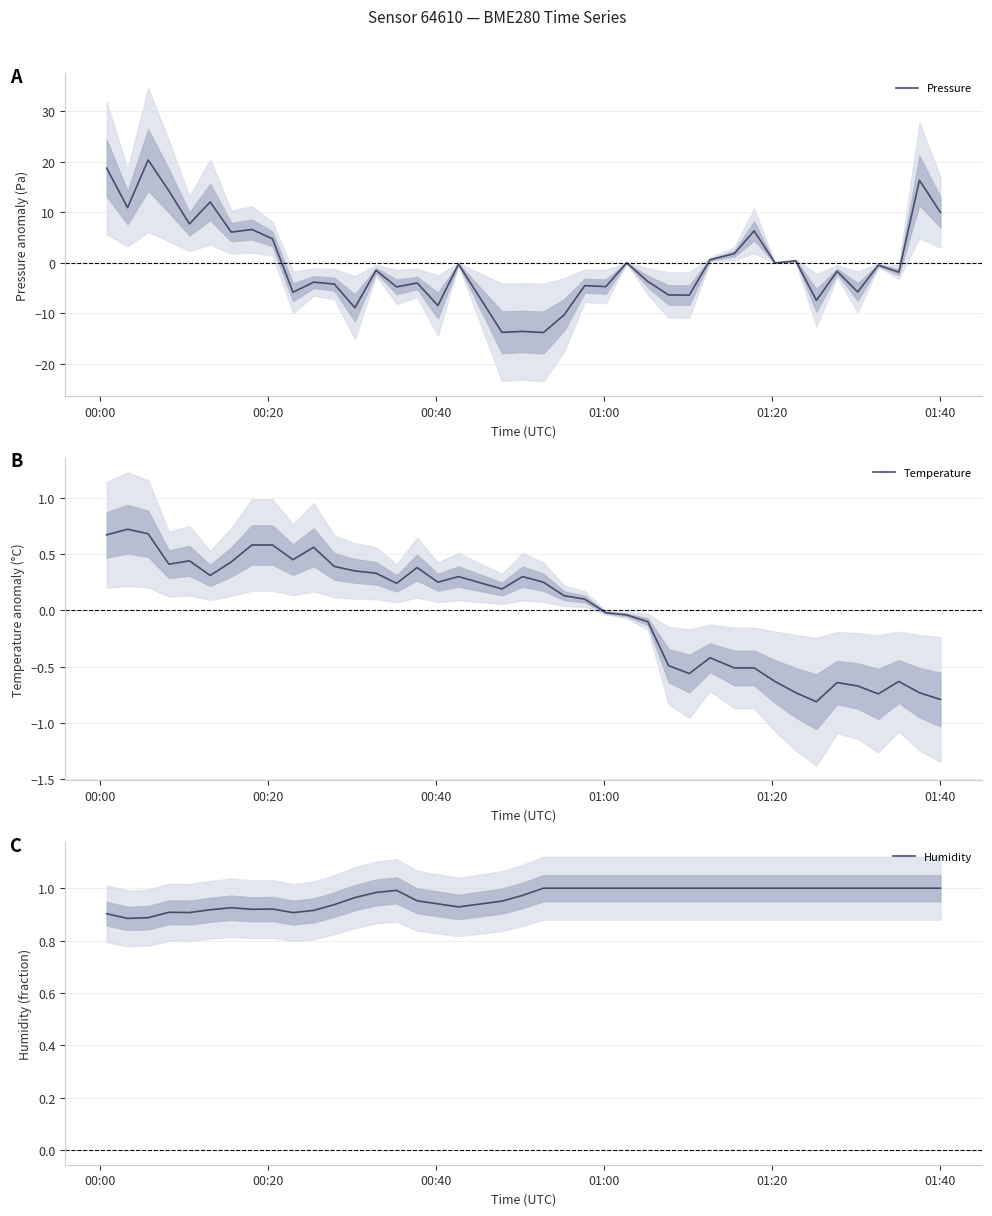

After their last crossing, which series has the higher values: Pressure or Humidity?

Pressure